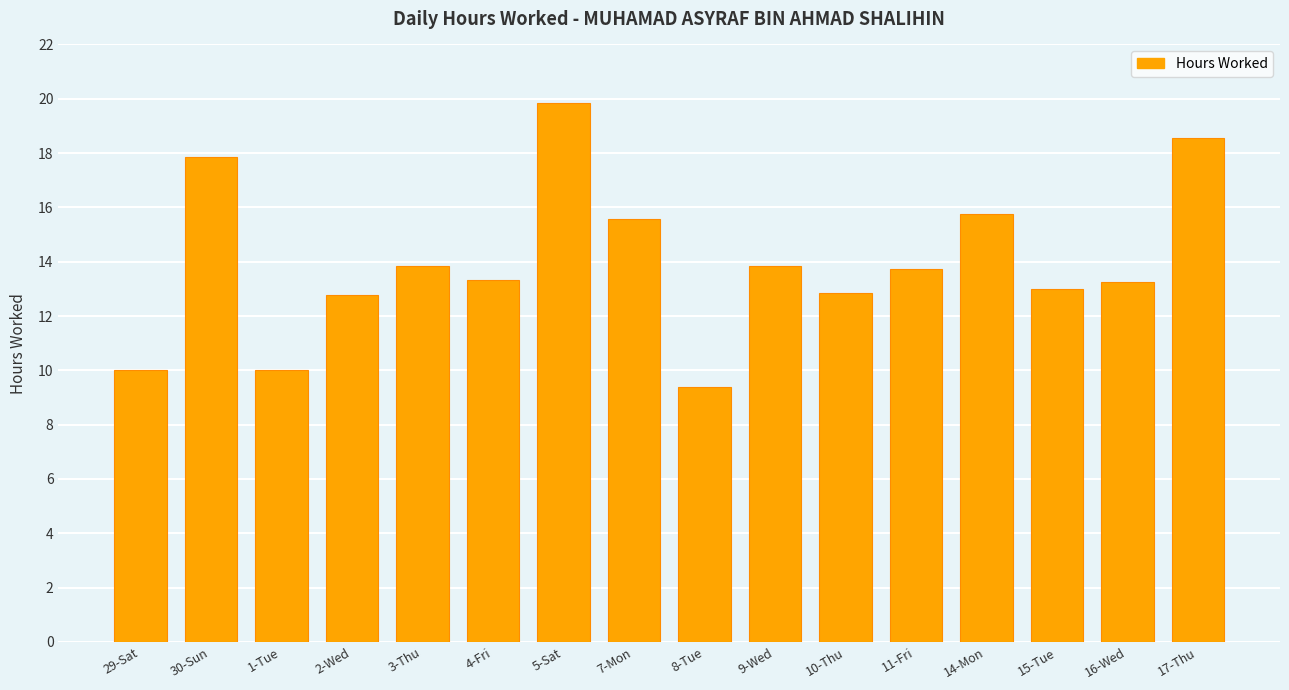

What is the difference between the values at 9-Wed and 17-Thu?

4.7